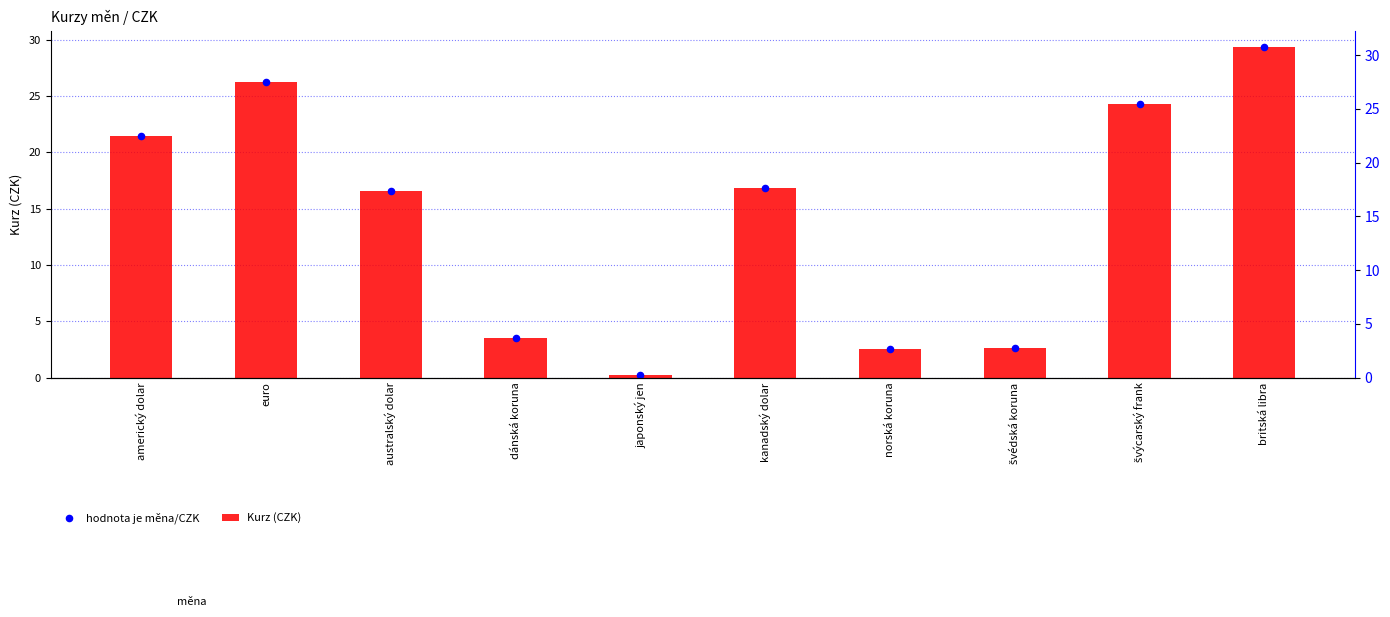

Is the value of Kurz (CZK) at britská libra greater than the value of hodnota je měna/CZK at švýcarský frank?

Yes